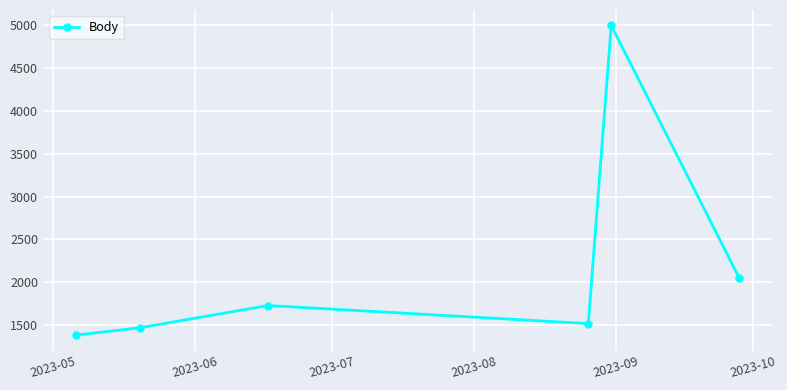

Is this an area chart (filled region under the line)?

No